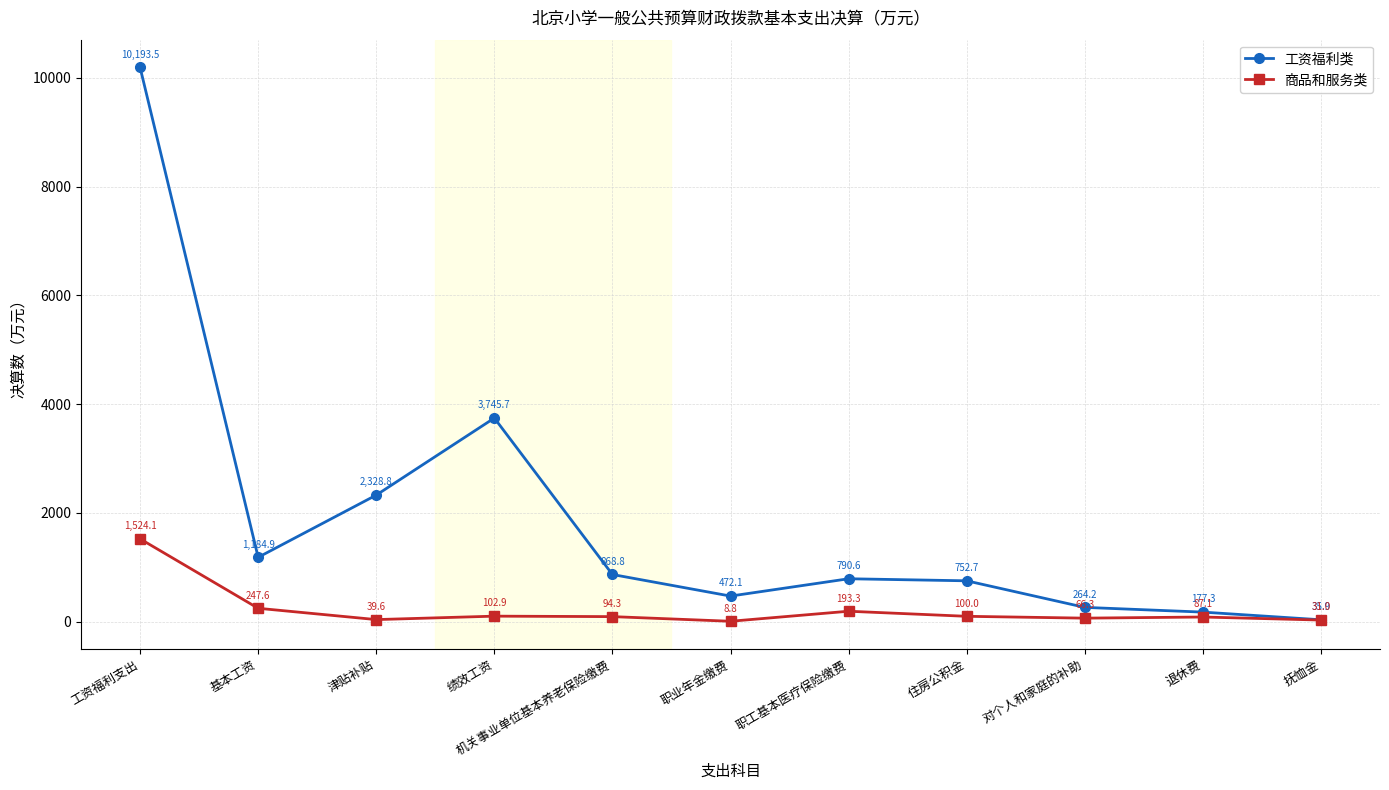

How many interior local peaks does the 工资福利类 series have?

2